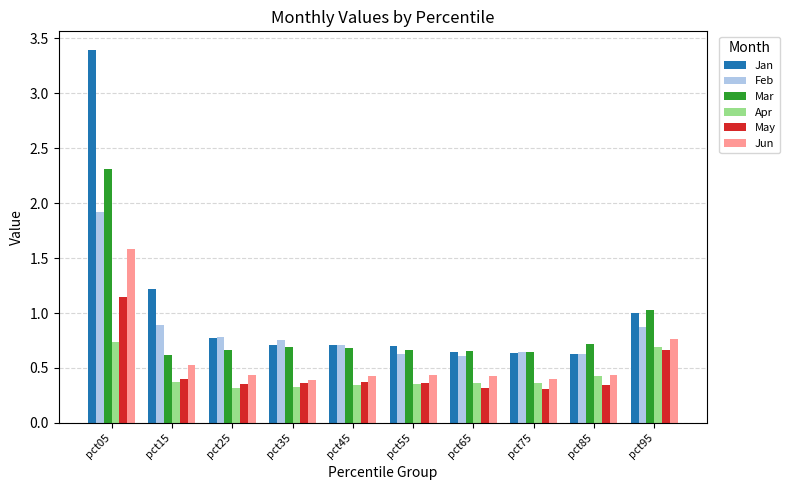

Rank the series by their maximum value, from lowest to highest.

Apr, May, Jun, Feb, Mar, Jan